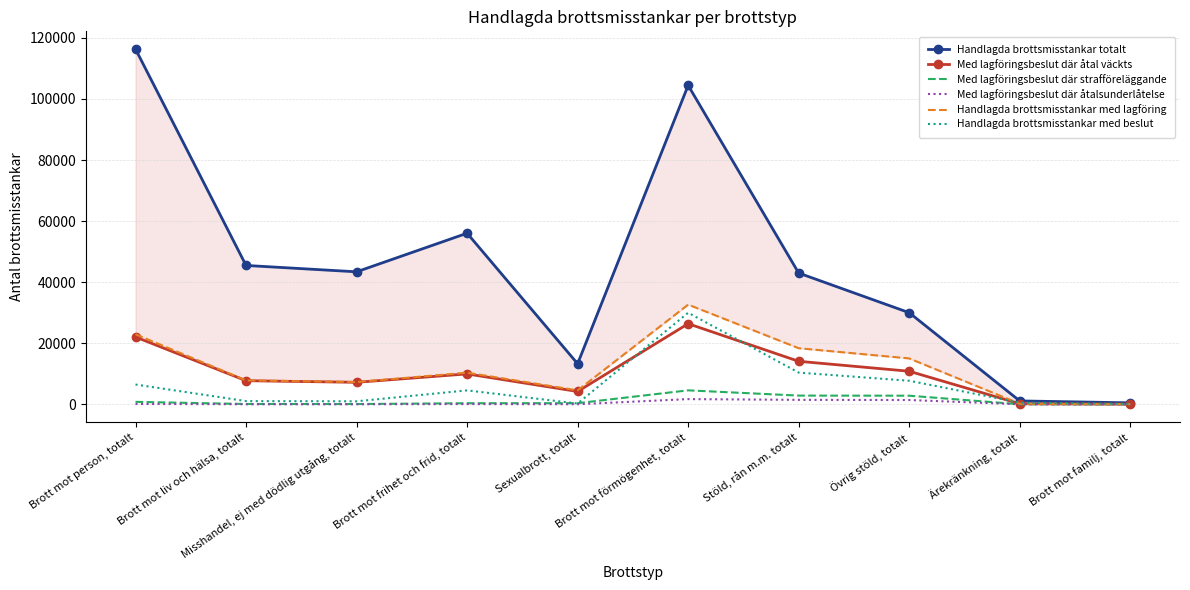

Rank the series by their maximum value, from highest to lowest.

Handlagda brottsmisstankar totalt, Handlagda brottsmisstankar med lagföring, Handlagda brottsmisstankar med beslut, Med lagföringsbeslut där åtal väckts, Med lagföringsbeslut där strafföreläggande, Med lagföringsbeslut där åtalsunderlåtelse